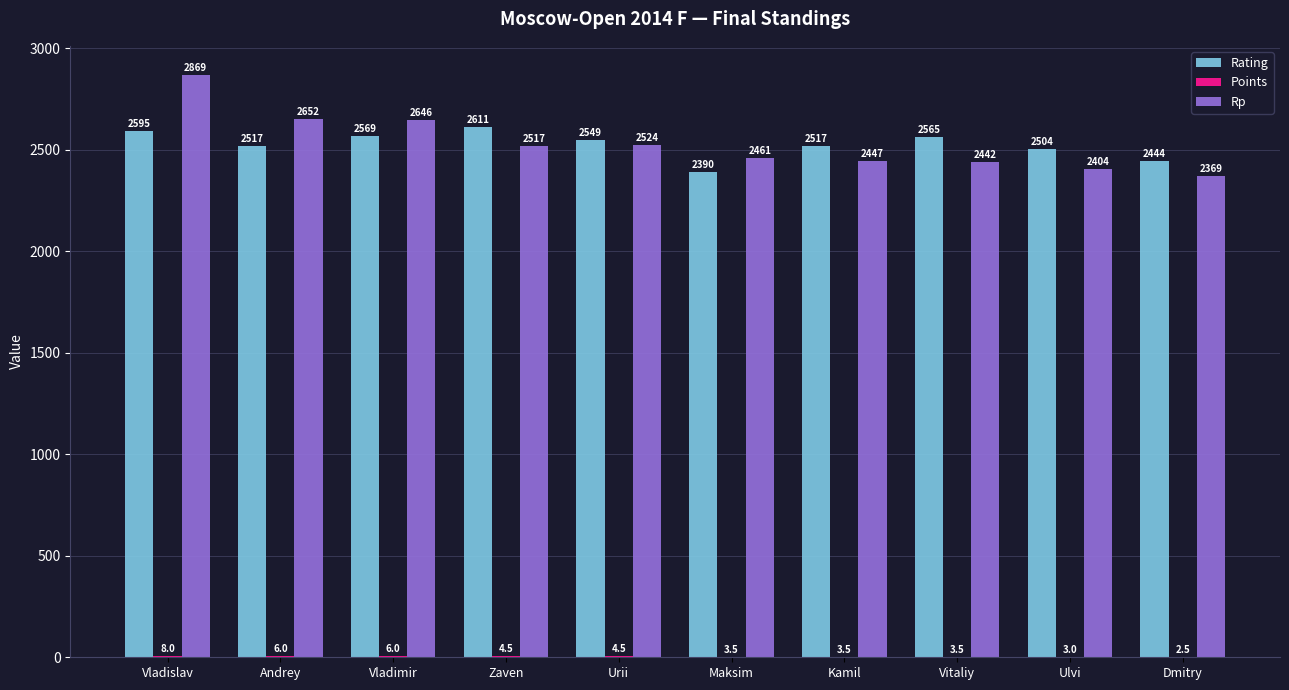

Is it true that Rating equals 2595.0 at Vladislav?

True